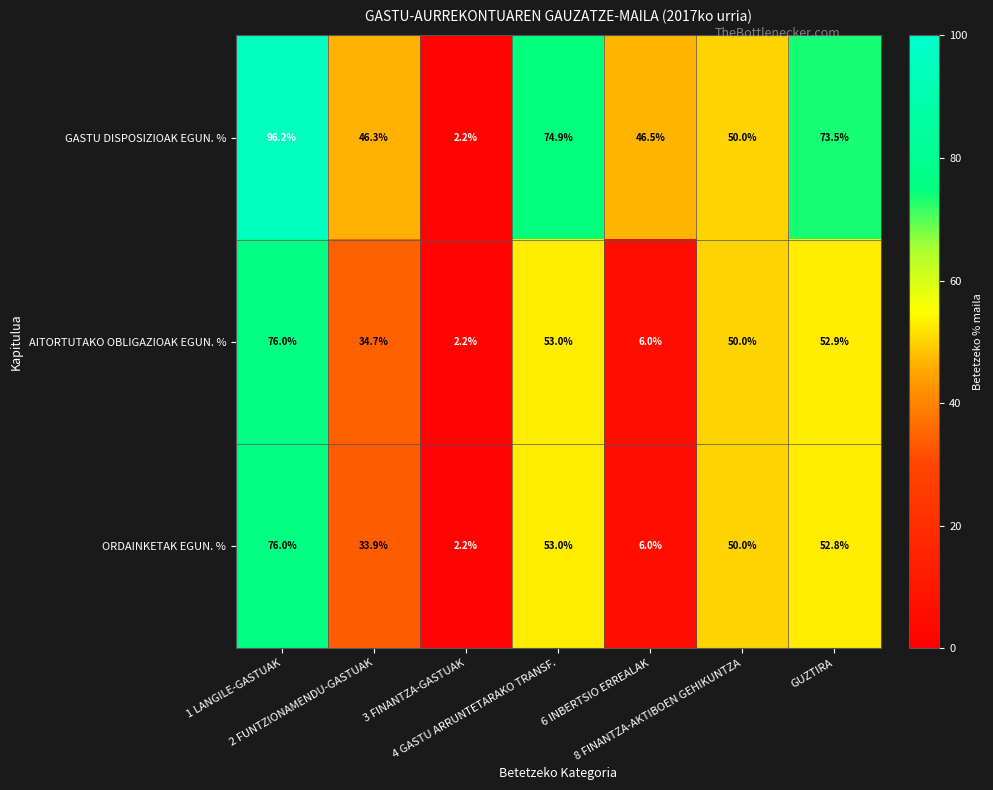

What is the difference between the maximum and minimum values in the ORDAINKETAK EGUN. % series?

73.8